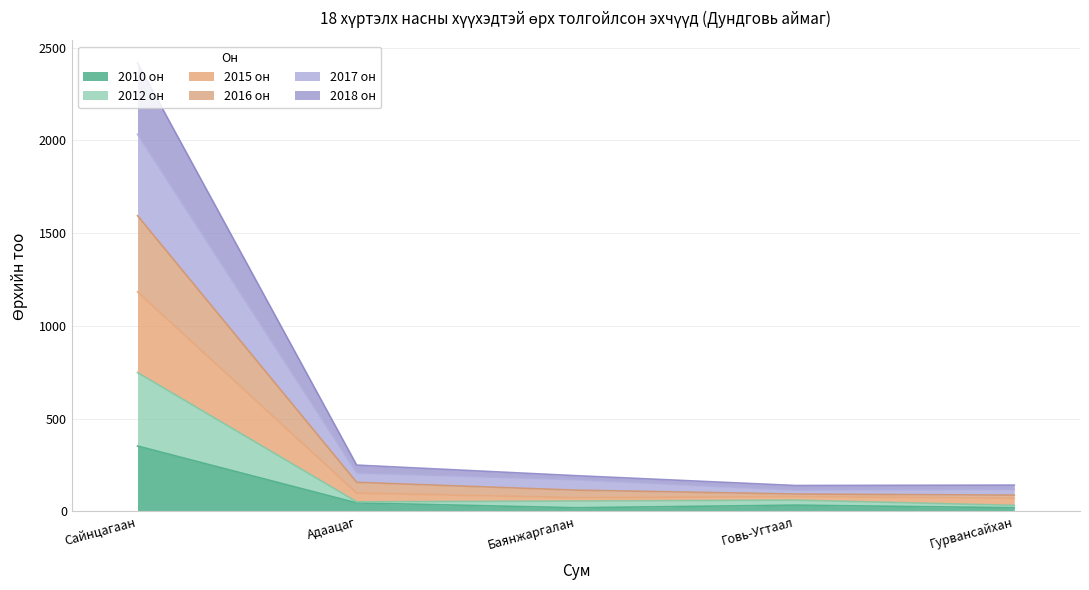

What is the total value across all series at Сайнцагаан?

2418